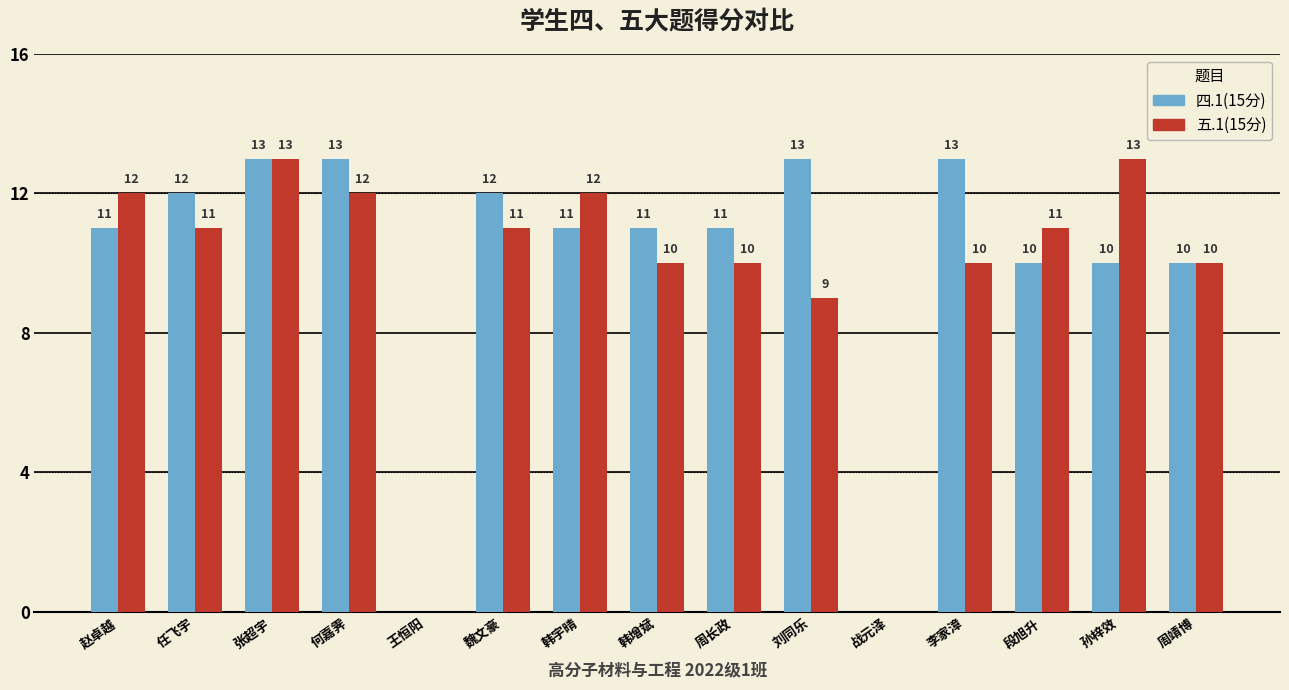

The 五.1(15分) series shows 10 at 李家漳. True or false?

True